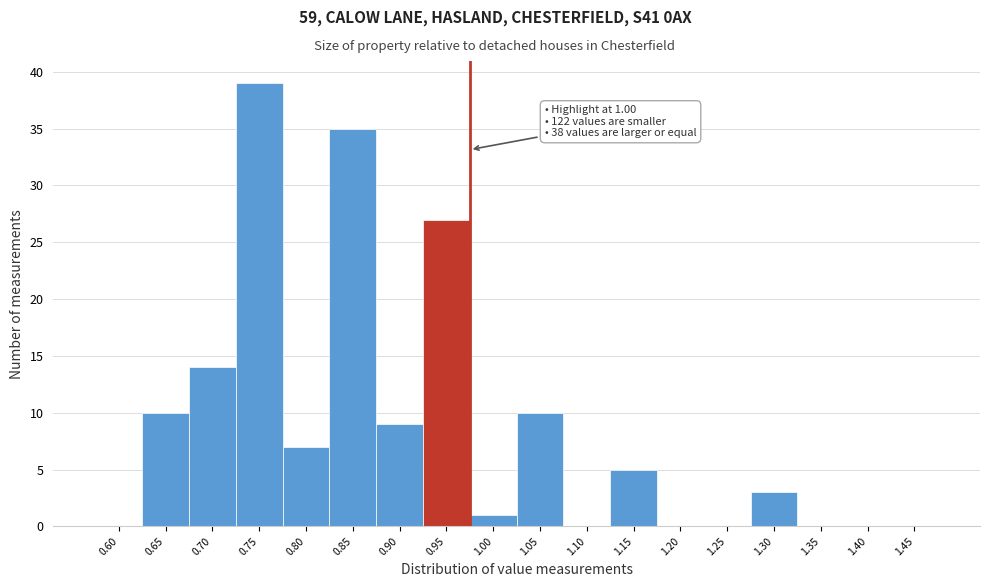

Reading right to left, what are all the values shown in this chart?

1.45=0	1.40=0	1.35=0	1.30=3	1.25=0	1.20=0	1.15=5	1.10=0	1.05=10	1.00=1	0.95=27	0.90=9	0.85=35	0.80=7	0.75=39	0.70=14	0.65=10	0.60=0